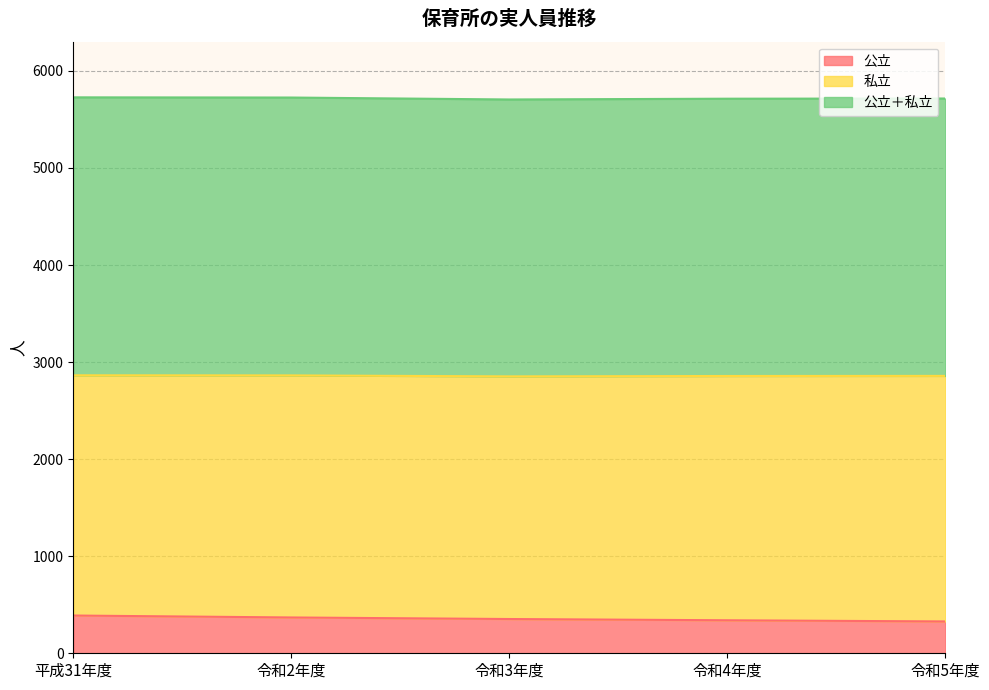

Between 平成31年度 and 令和4年度, which series saw the biggest shift?

公立